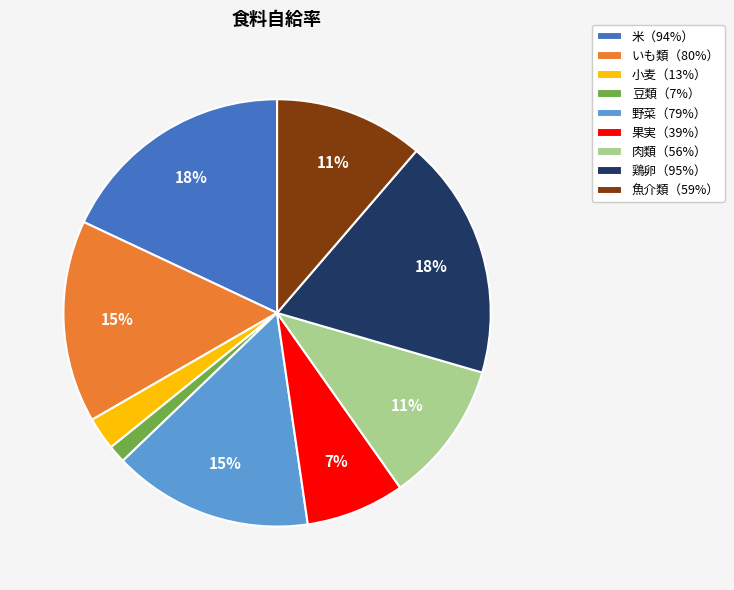

Count the number of slices in the pie.

9